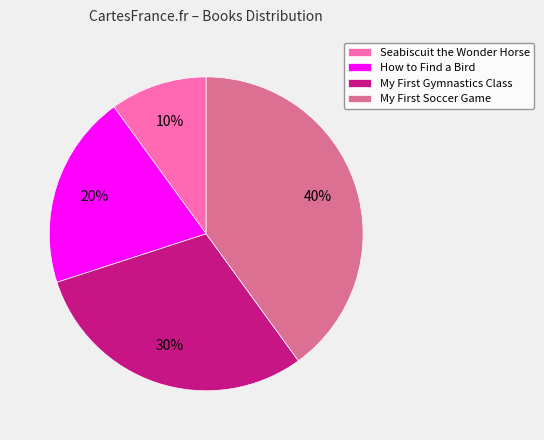

Rank the categories by value from highest to lowest.

My First Soccer Game, My First Gymnastics Class, How to Find a Bird, Seabiscuit the Wonder Horse